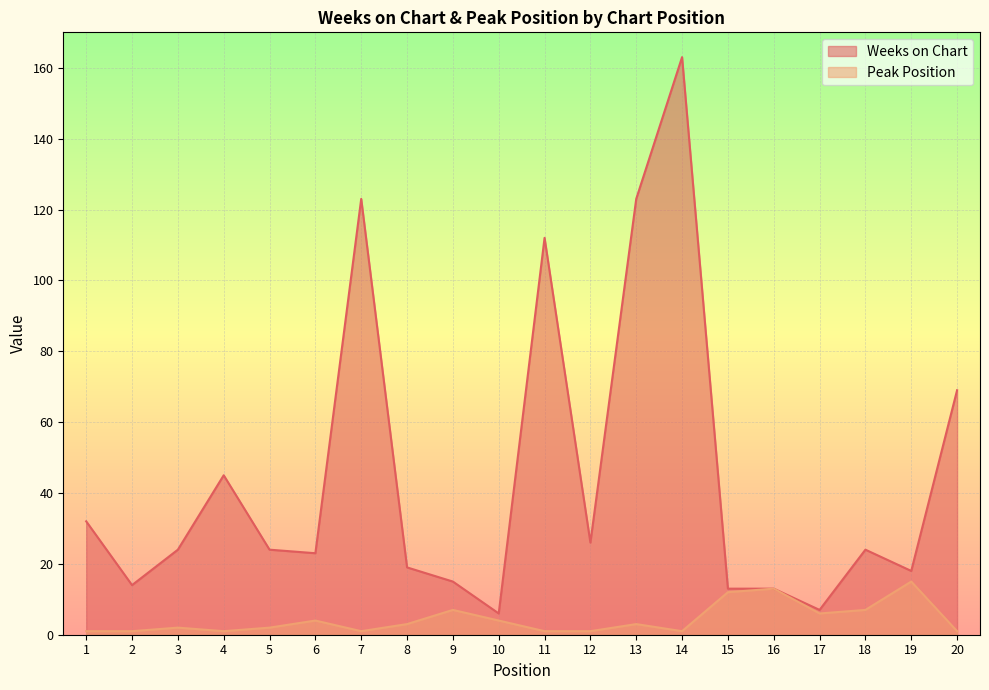

Reading right to left, transcribe all the data shown in this chart.

Weeks on Chart: 69	18	24	7	13	13	163	123	26	112	6	15	19	123	23	24	45	24	14	32
Peak Position: 1	15	7	6	13	12	1	3	1	1	4	7	3	1	4	2	1	2	1	1